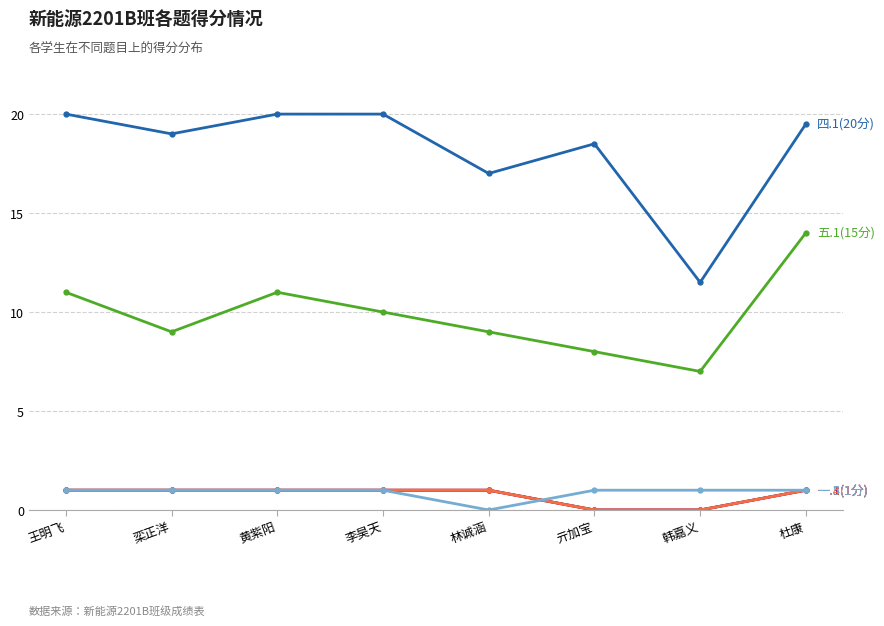

Does the chart have visible grid lines?

Yes